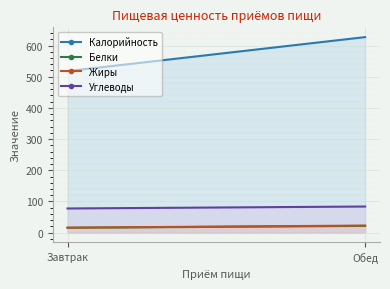

What are all the series names shown in the legend?

Калорийность, Белки, Жиры, Углеводы